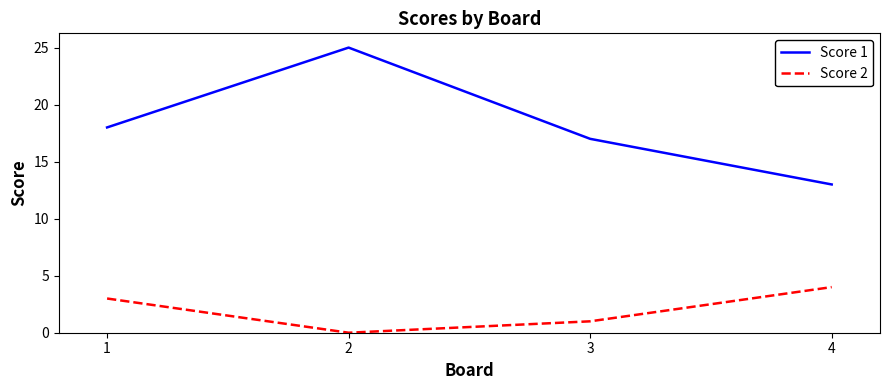

At which category is the sum across all series the highest?

2